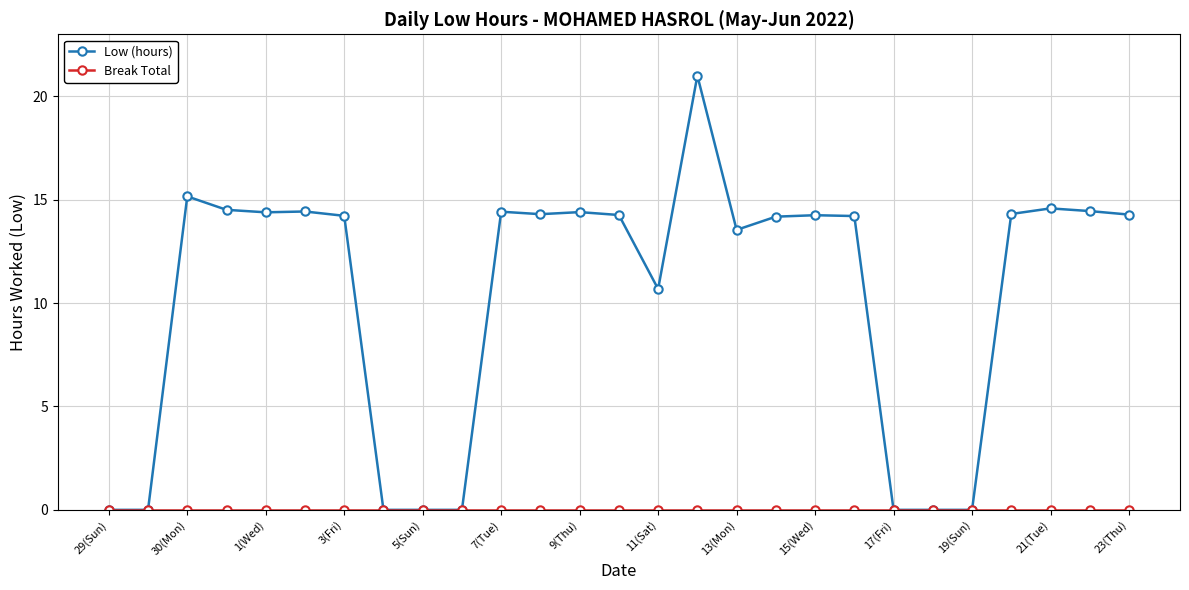

At how many categories does at least one series exceed 16?

1